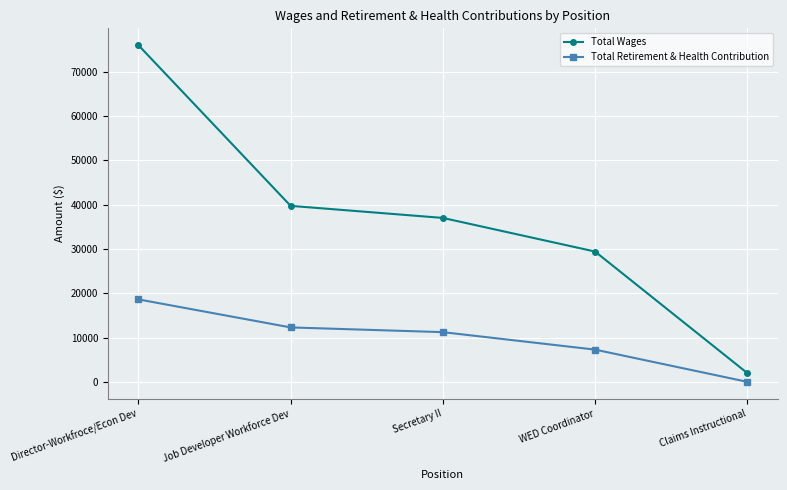

True or false: Total Wages and Total Retirement & Health Contribution intersect in this chart.

False